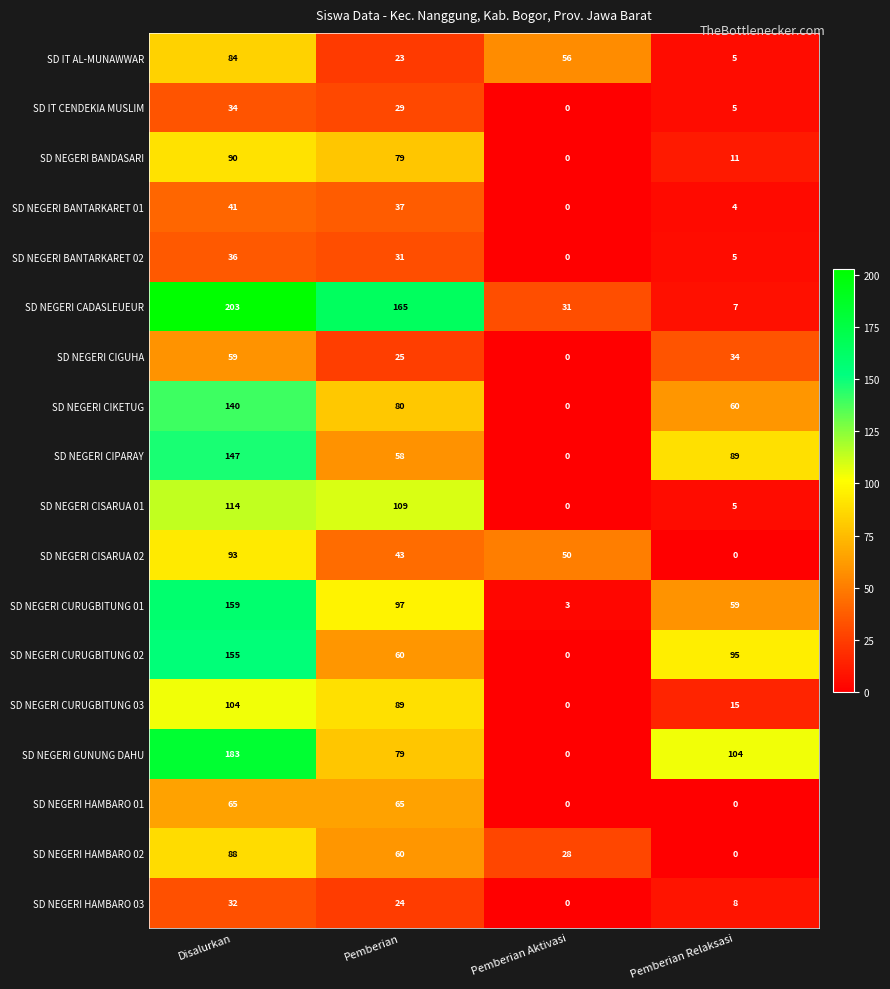

True or false: SD NEGERI CIKETUG has a value of 80 at Pemberian.

True